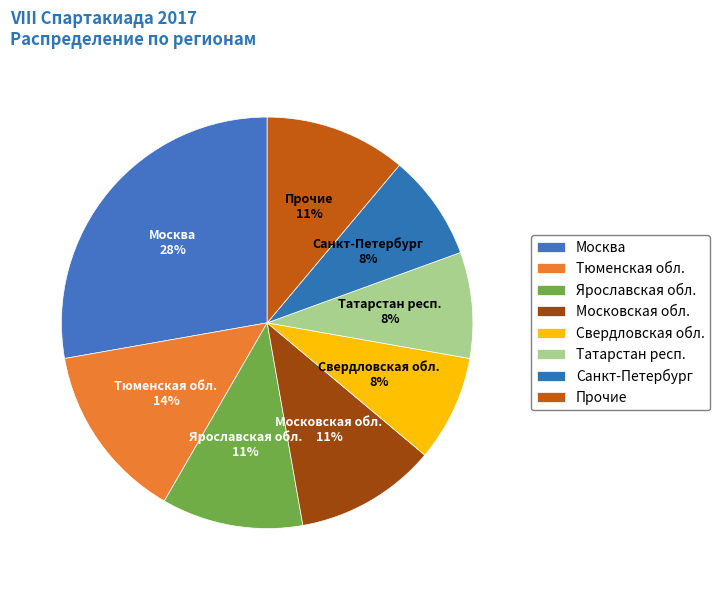

Count the number of slices in the pie.

8